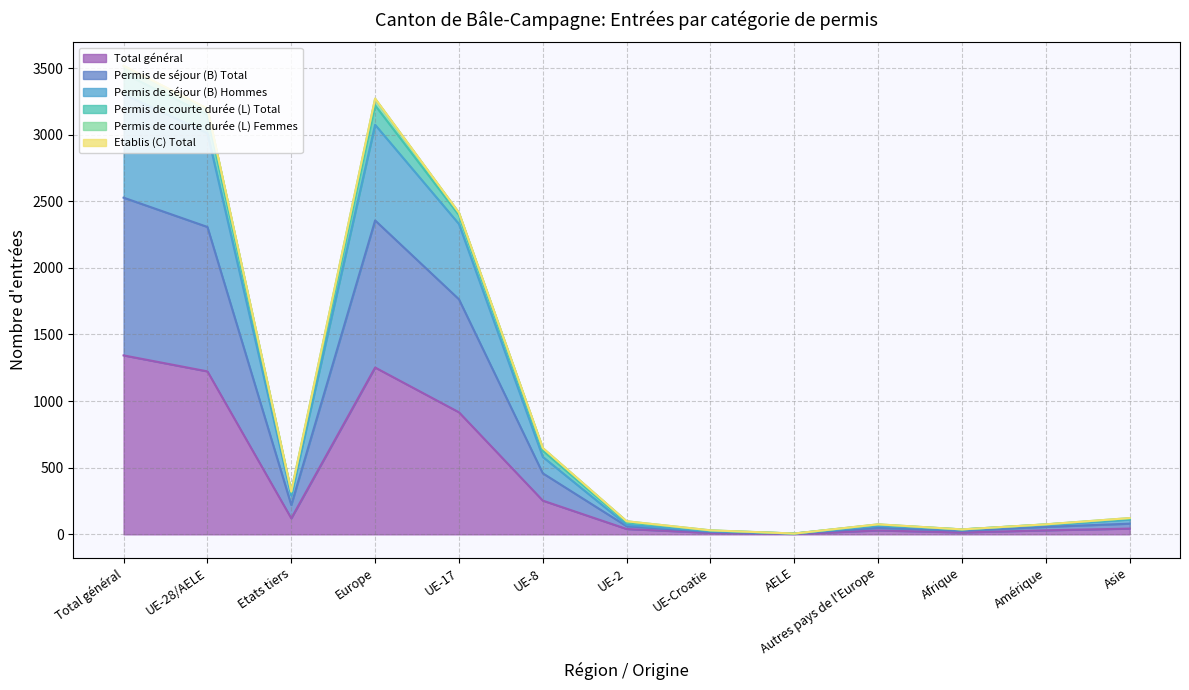

True or false: Permis de séjour (B) Hommes and Total général cross at least once.

False